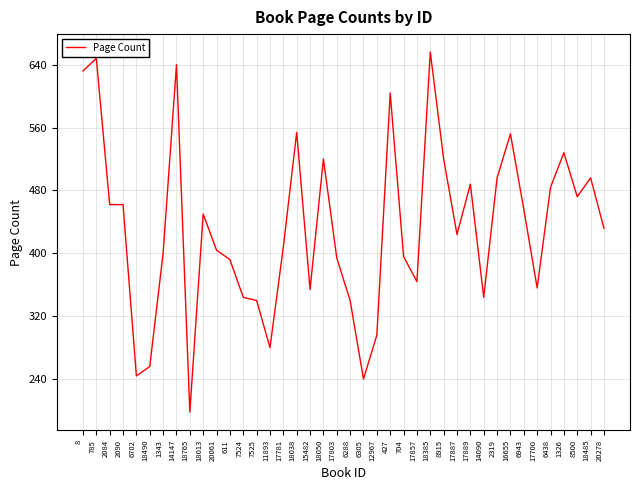

How many distinct data groups are displayed?

1